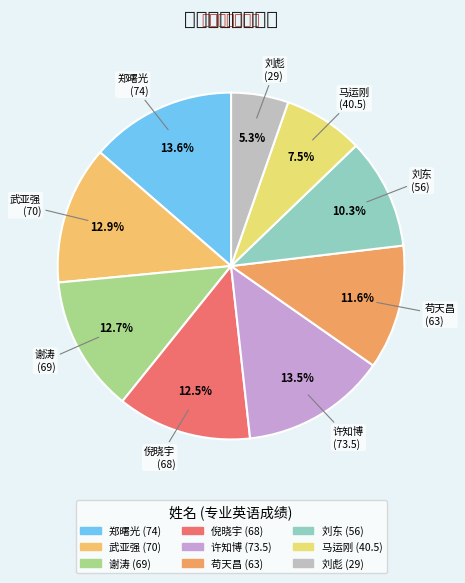

To the nearest percent, what is the average slice percentage?

11%